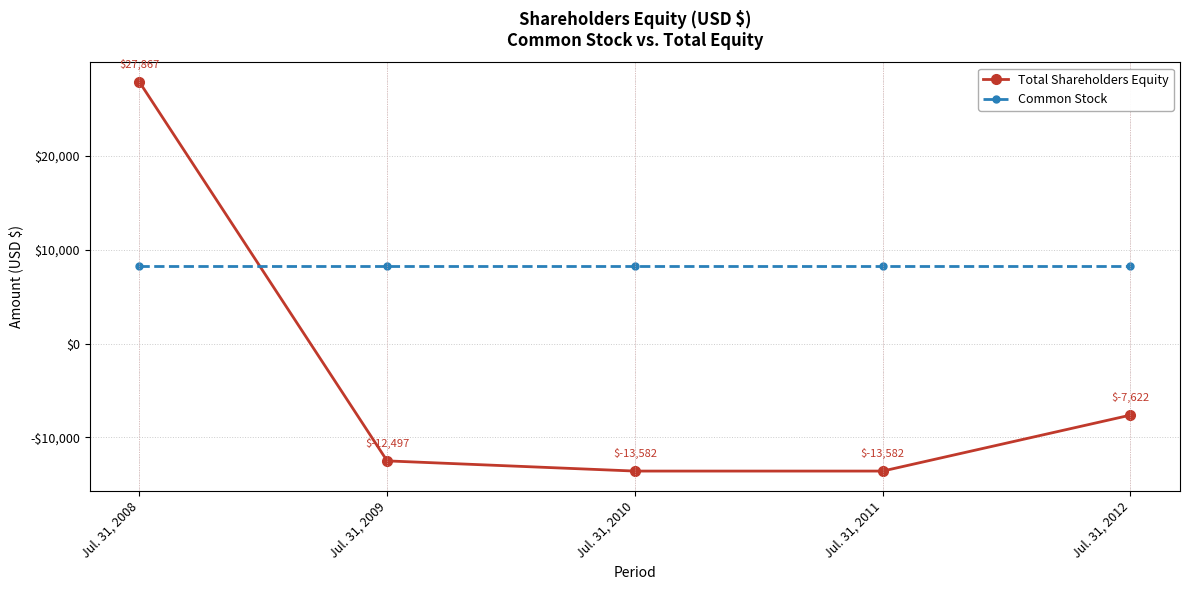

What are all the series names shown in the legend?

Total Shareholders Equity, Common Stock